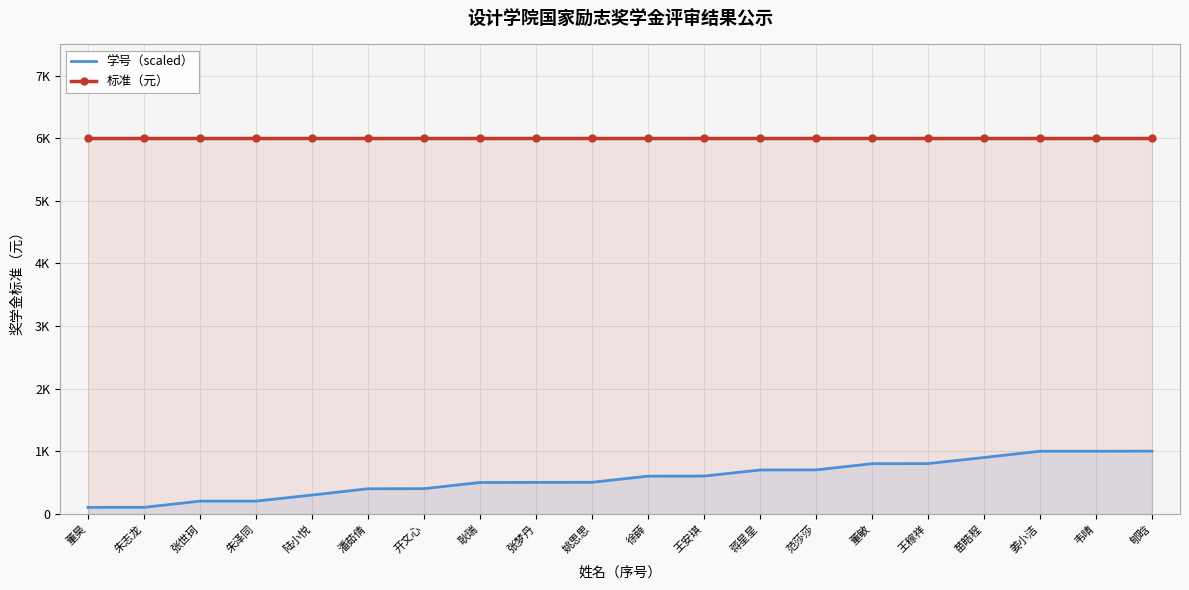

At how many categories does at least one series exceed 3249?

20